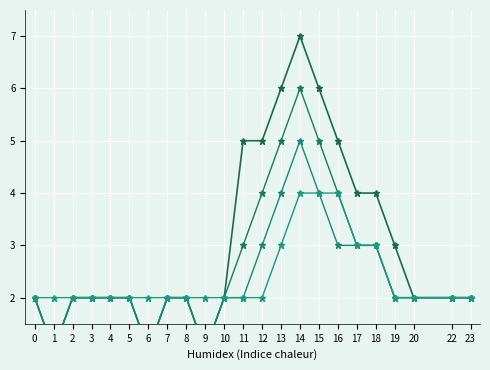

What is the difference between the Series C values at 0 and 17?

1